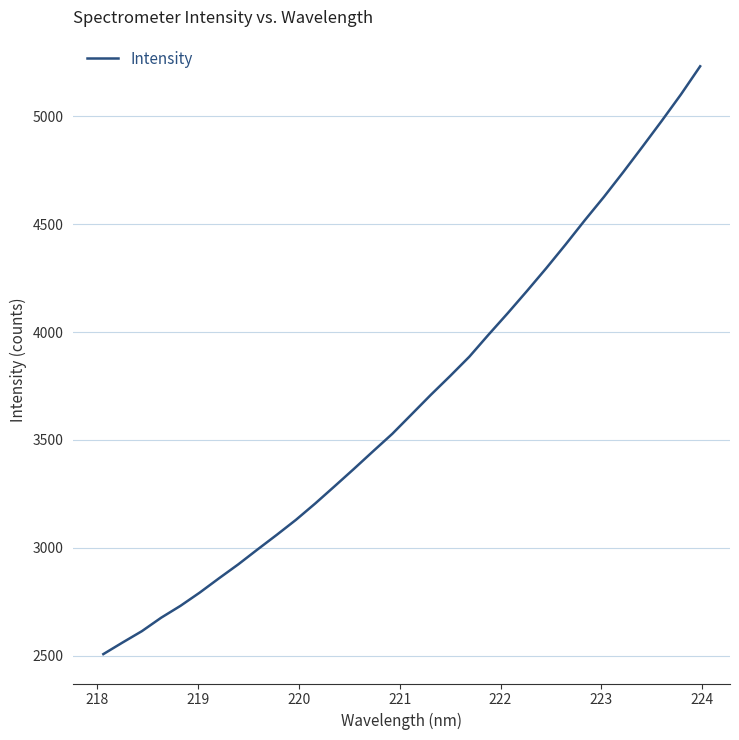

What is the minimum value shown in the chart?

2507.0